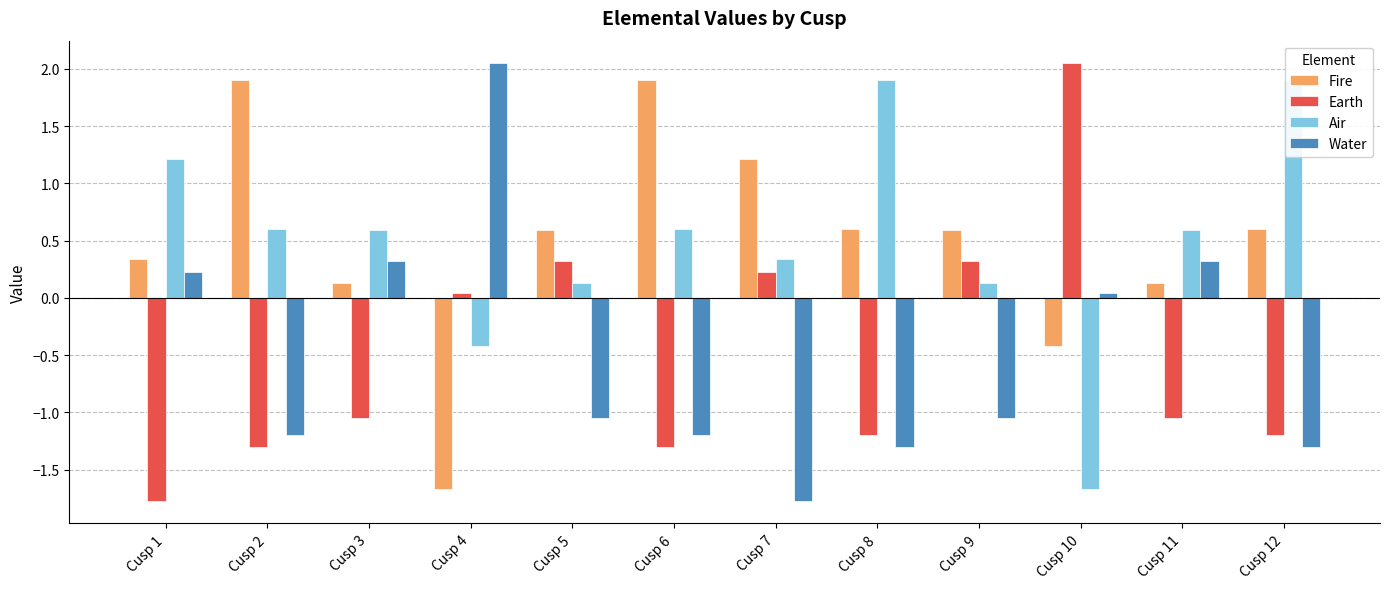

What is the difference between the second highest and second lowest values in the Fire series?

2.3